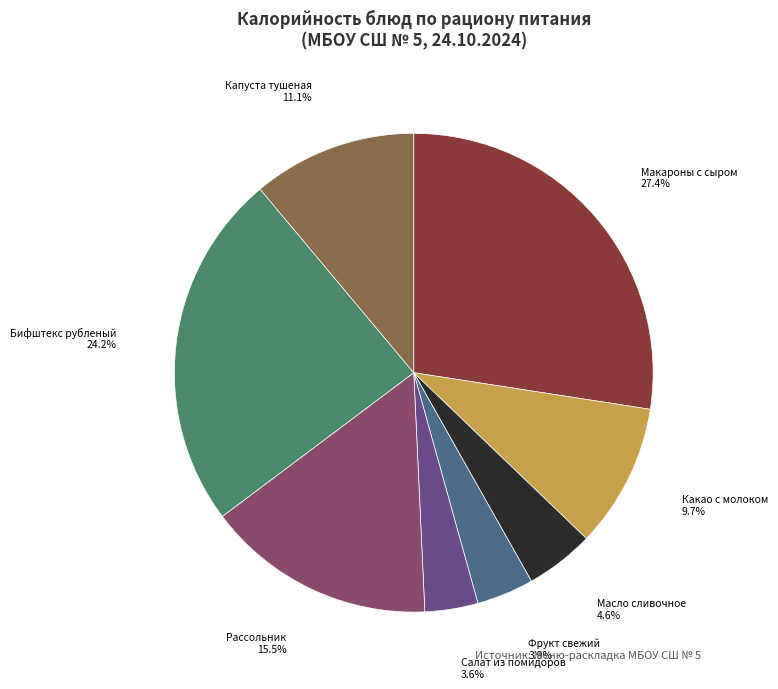

How many slices are in this pie chart?

8